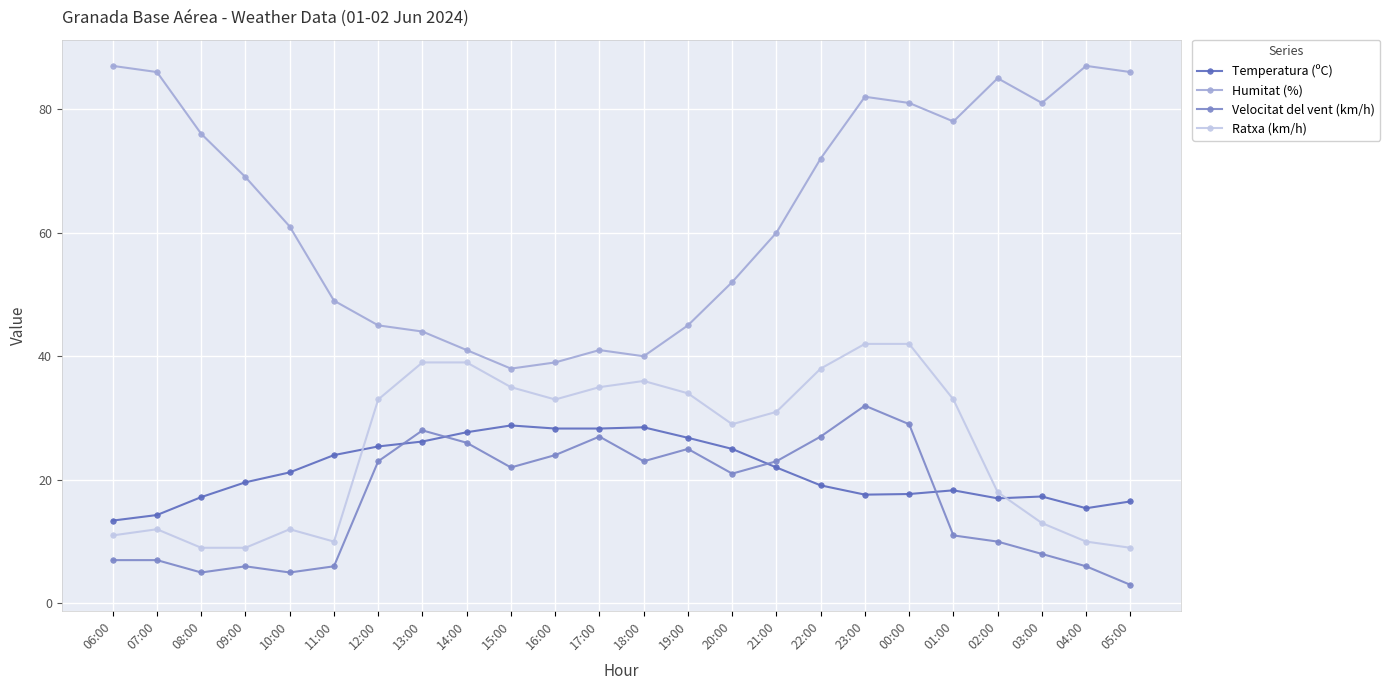

What is the sum of the Humitat (%) values at 14:00 and 02:00?

126.0